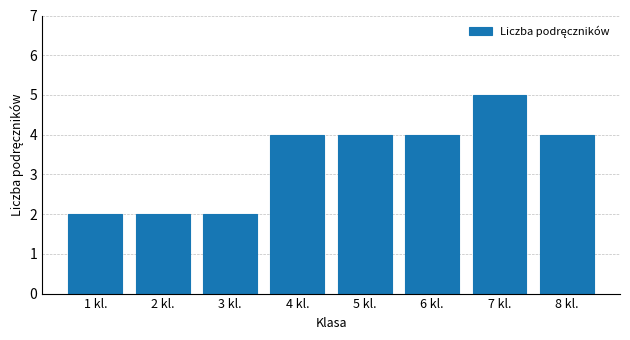

What position from the right is 3 kl.?

6